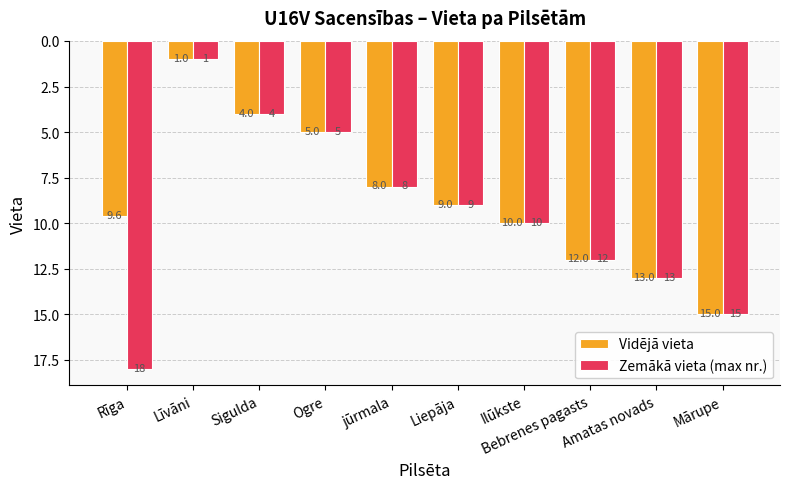

What is the approximate value of Zemākā vieta (max nr.) at Liepāja?

9.0